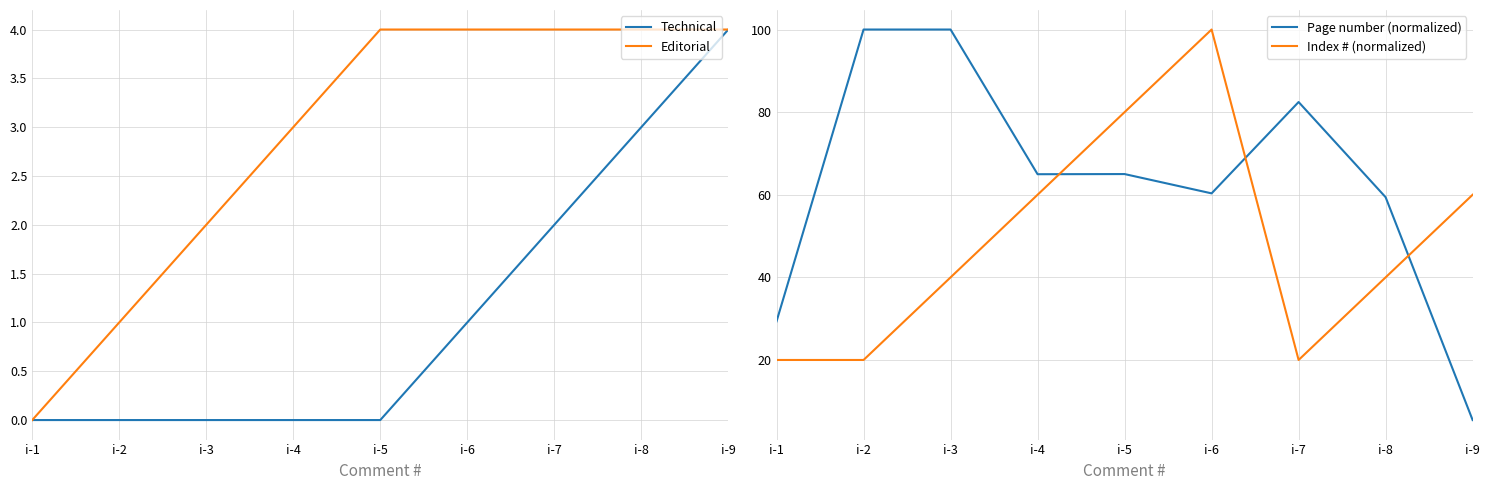

What is the difference between the Editorial values at i-1 and i-5?

4